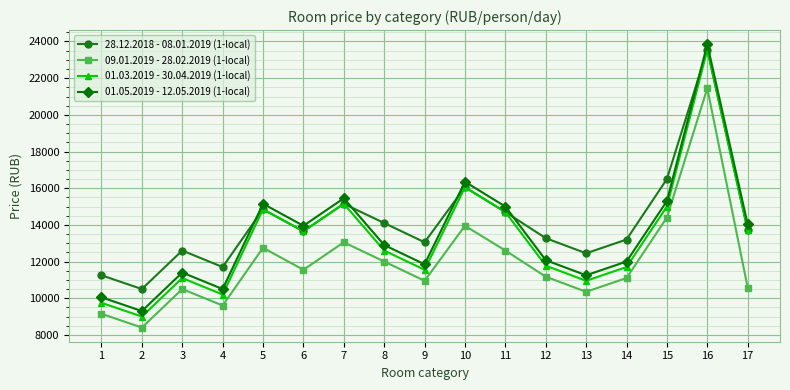

Where is the first local maximum for 09.01.2019 - 28.02.2019 (1-local)?

3